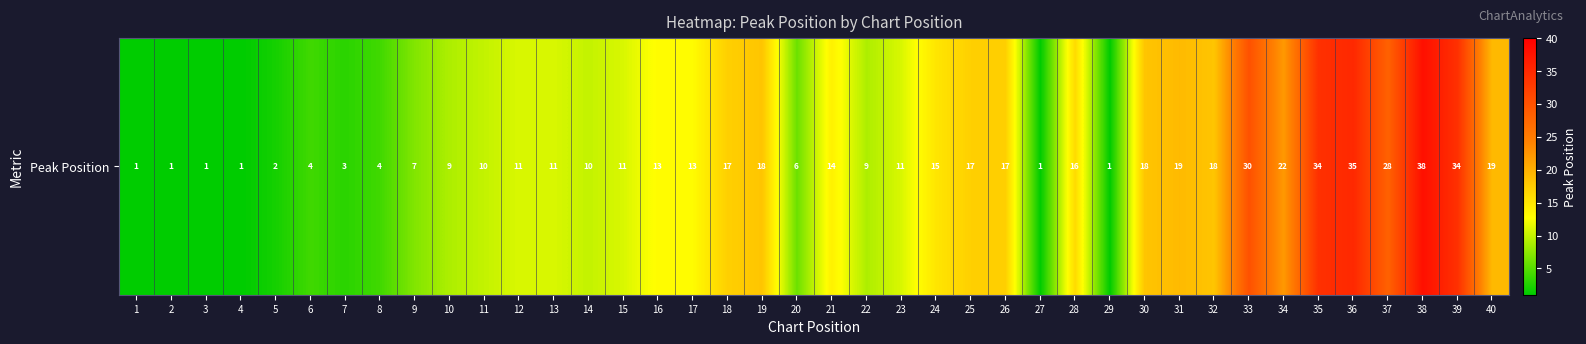

The chart shows a value of 1 at 2. True or false?

True